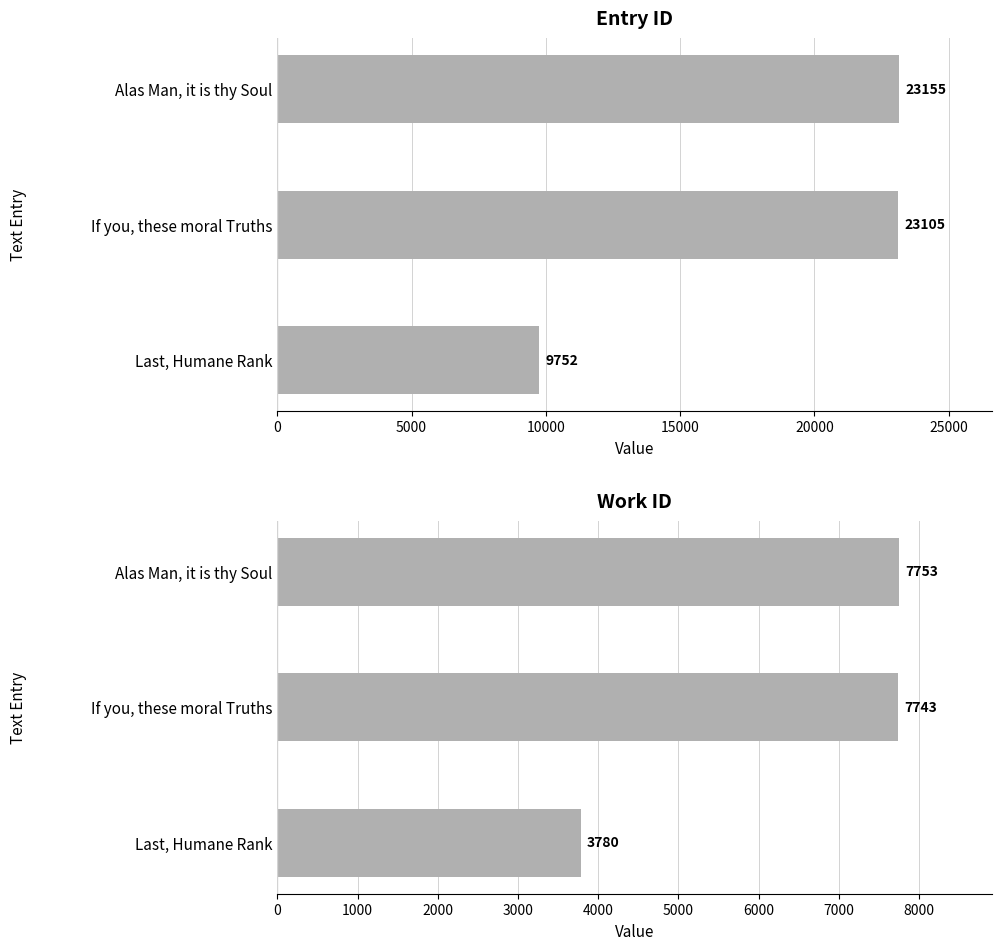

The value of id at Last, Humane Rank is 9752. True or false?

True